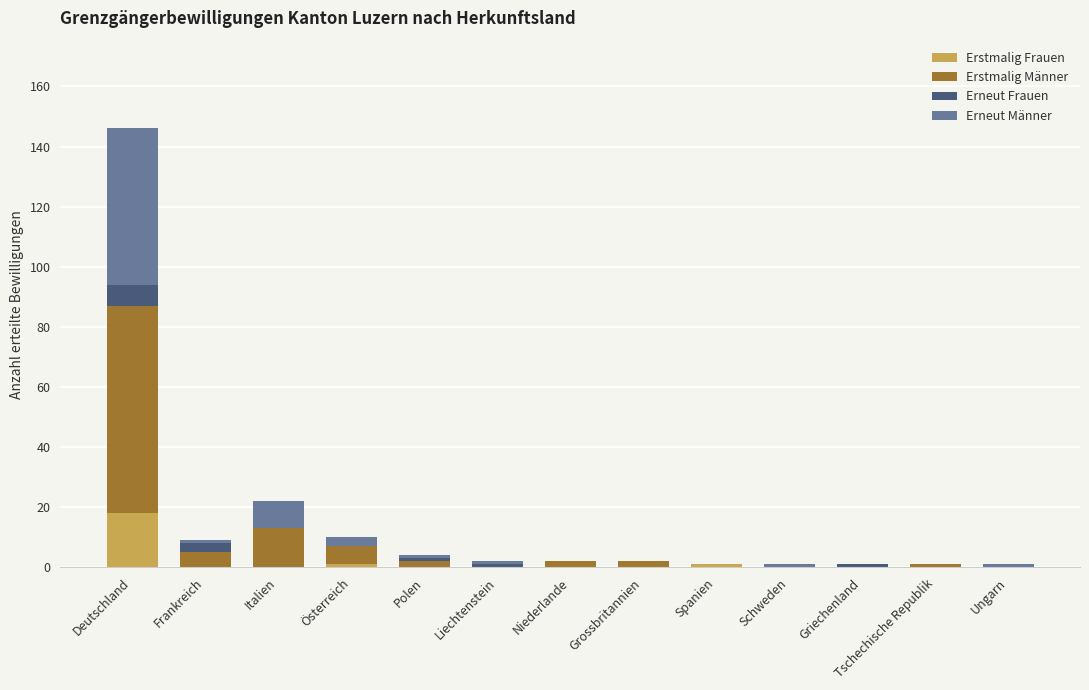

Count the number of categories in the chart.

13